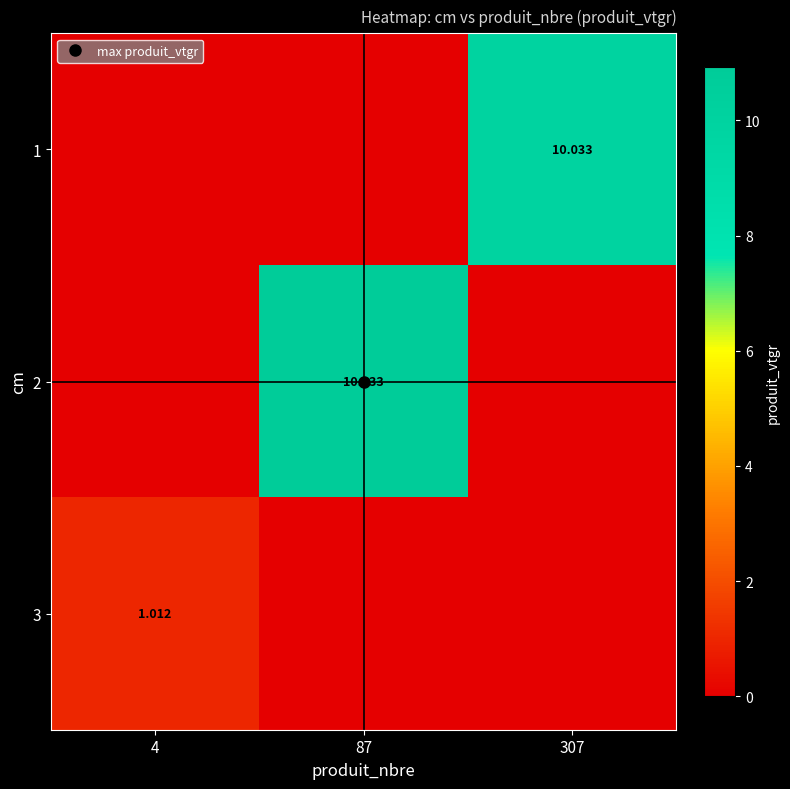

Which category has the highest value in the 3 series?

4